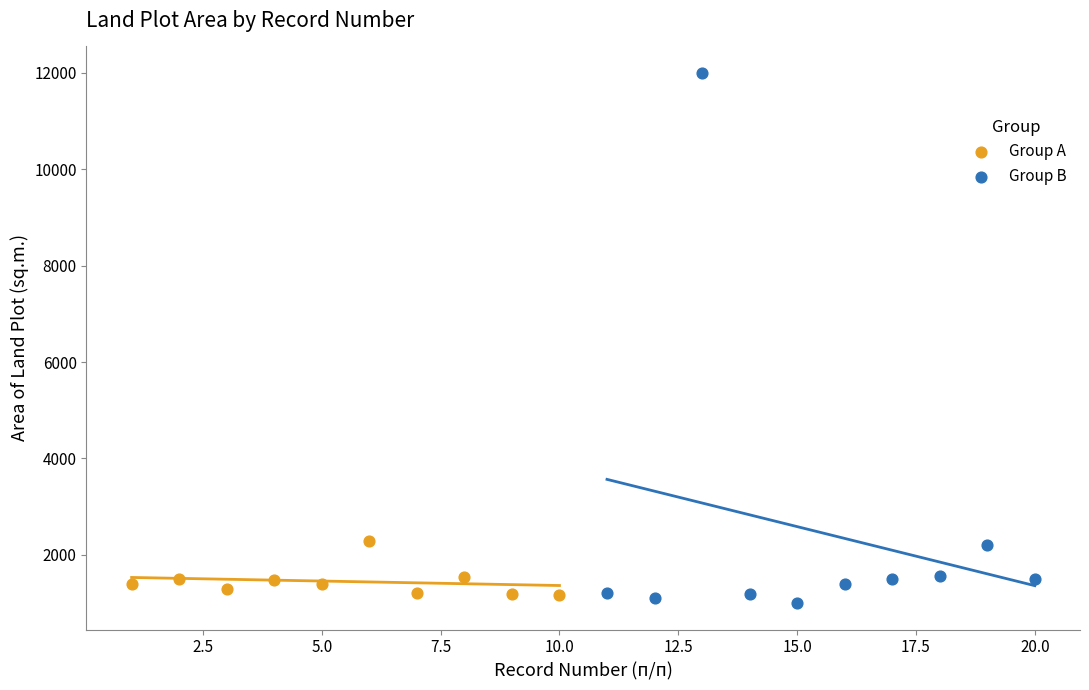

Which series has the largest Y range (max minus min)?

Group B